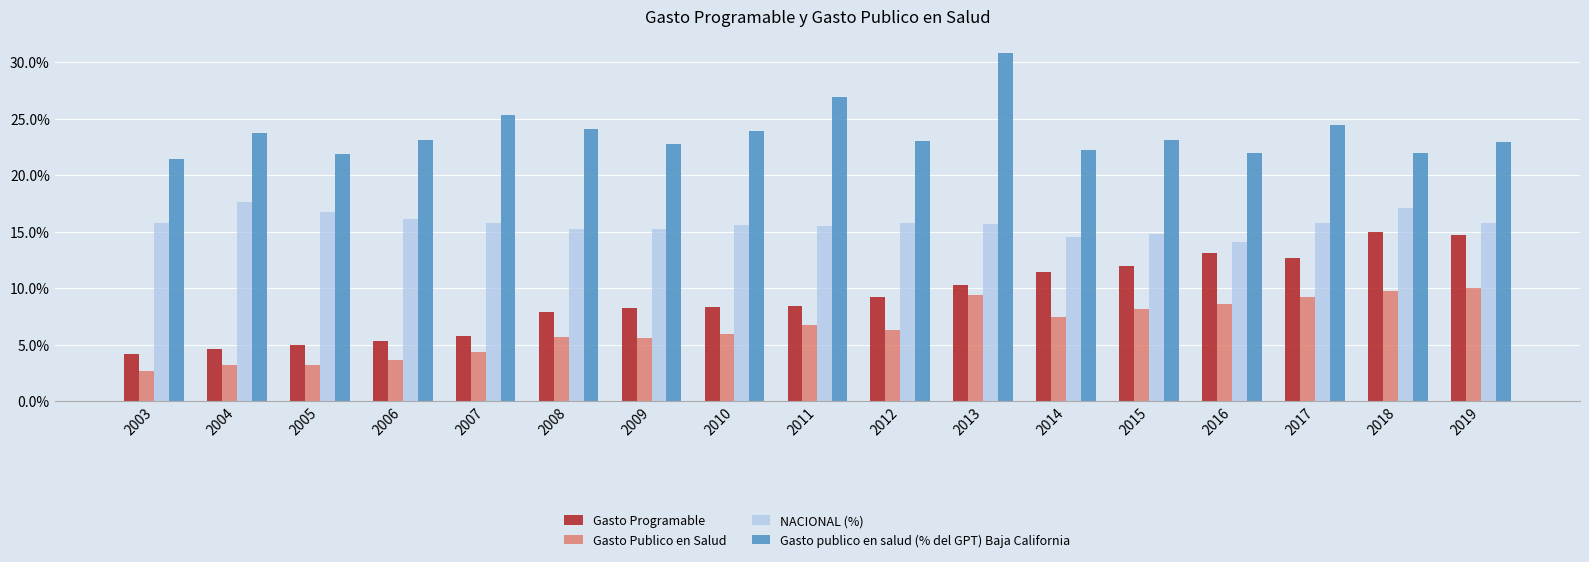

At which label does NACIONAL (%) reach its minimum?

2016